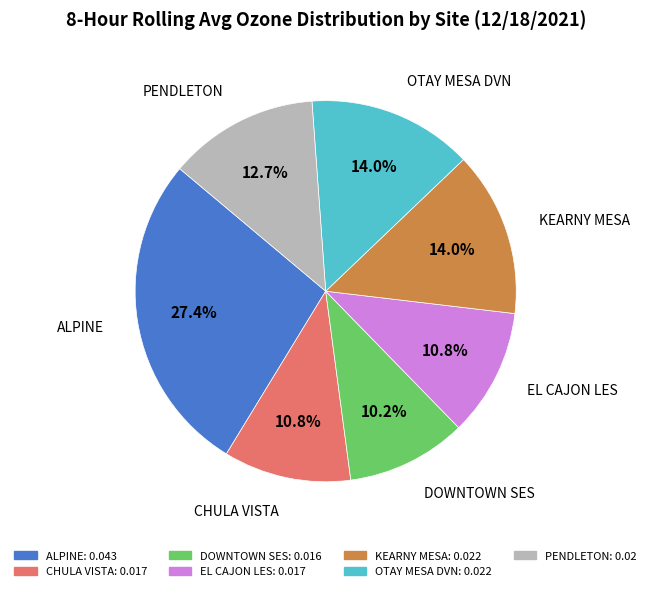

What is the smallest slice in the pie chart?

DOWNTOWN SES